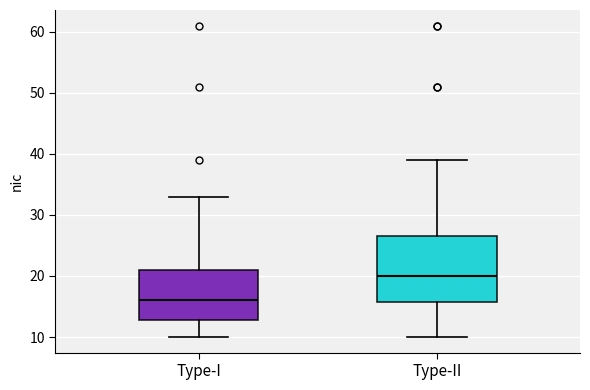

Which box is the tallest, from its lower edge to its upper edge?

Type-II